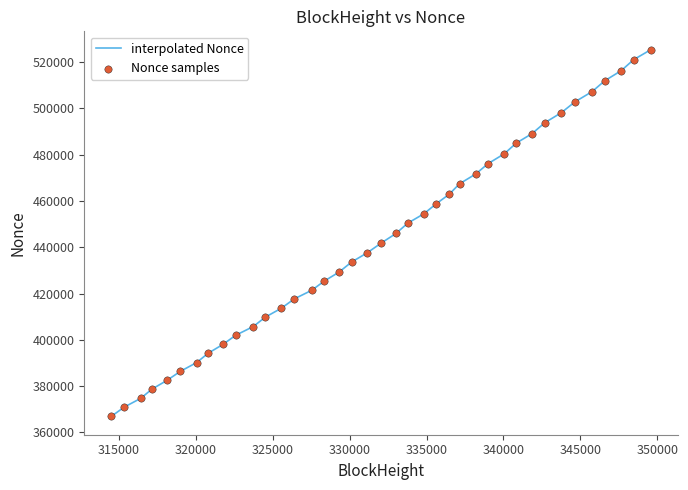

What is the greatest value displayed?

525429